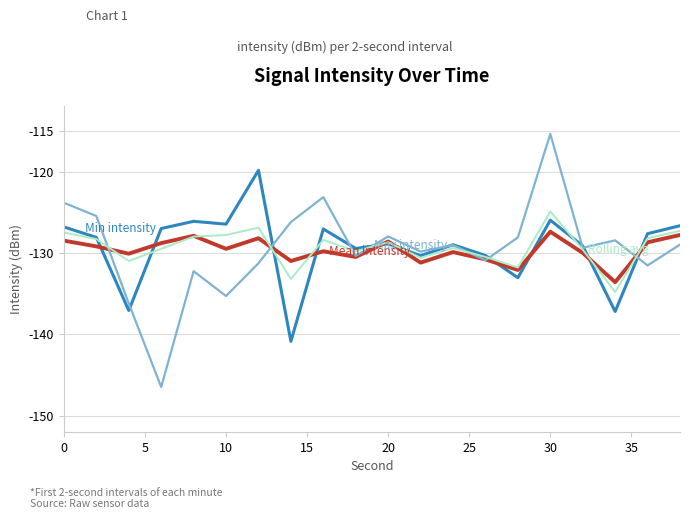

What is the maximum value shown in the chart?

-115.4